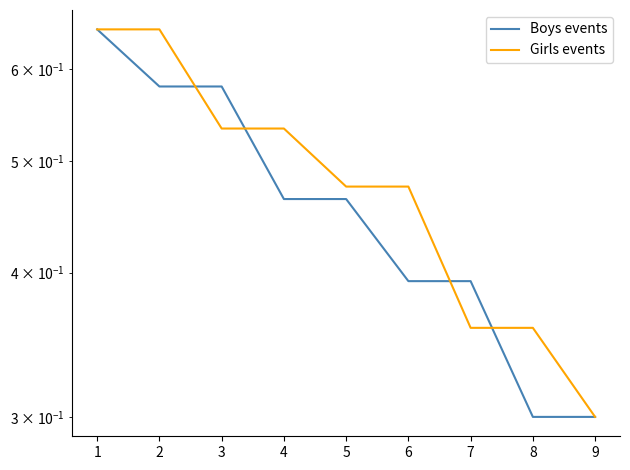

Which series ends up on top after the final intersection of Boys events and Girls events?

Girls events